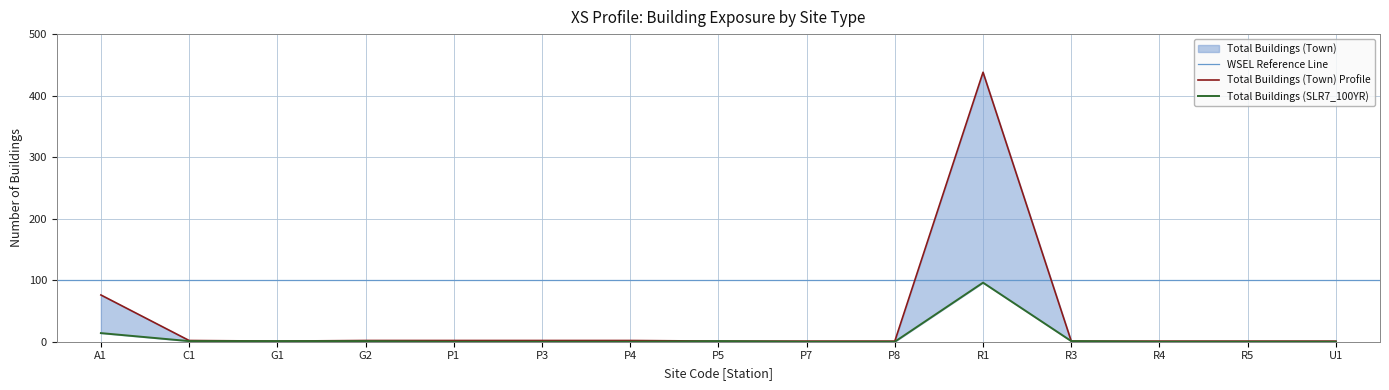

At which label does Total Buildings (SLR7_100YR) reach its peak?

R1